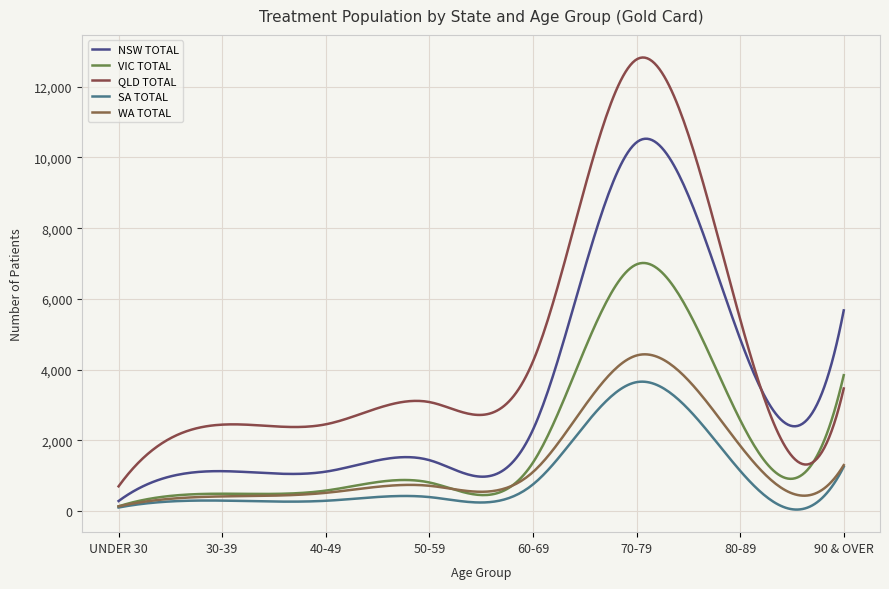

How many lines are shown in the chart?

5